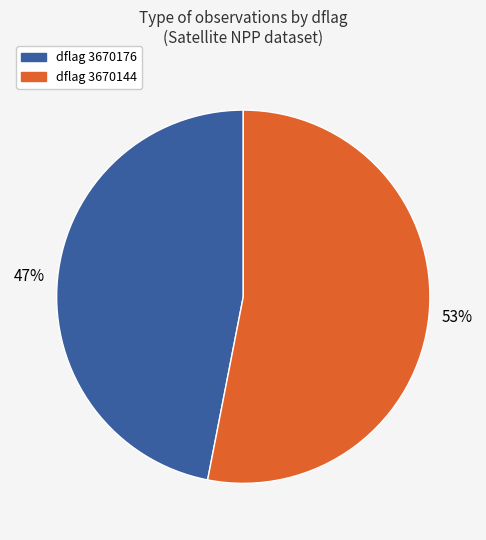

To the nearest percent, what is the average slice percentage?

50%